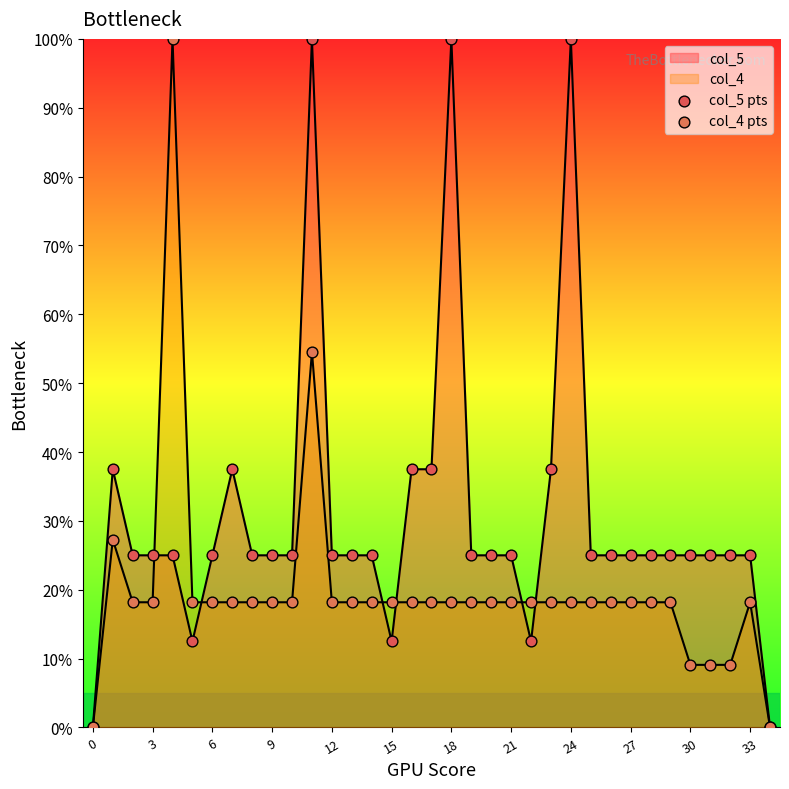

How many lines are shown in the chart?

2